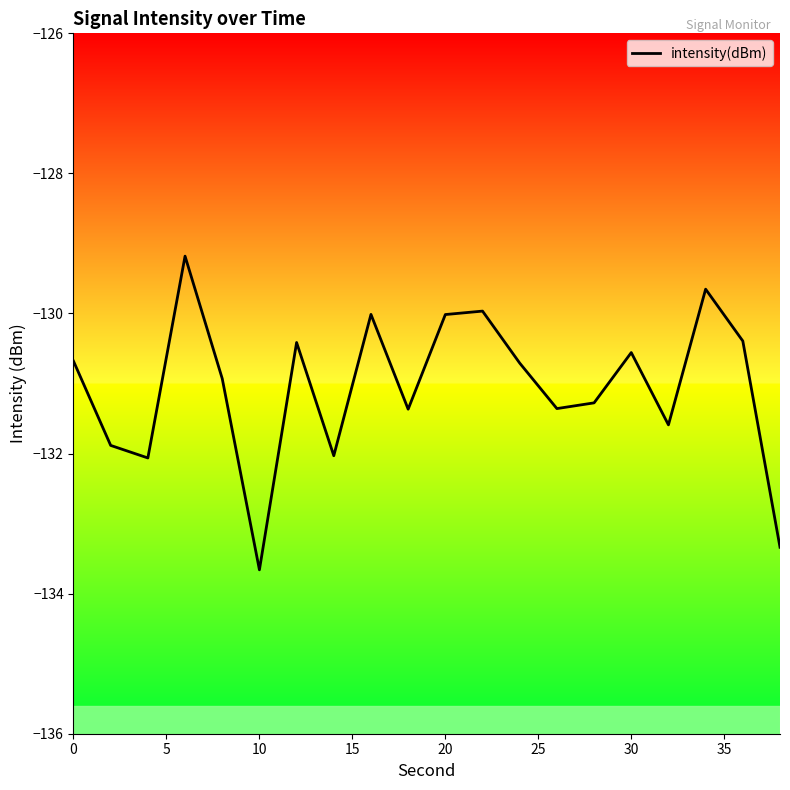

True or false: the data has more than 1 interior local peaks.

True